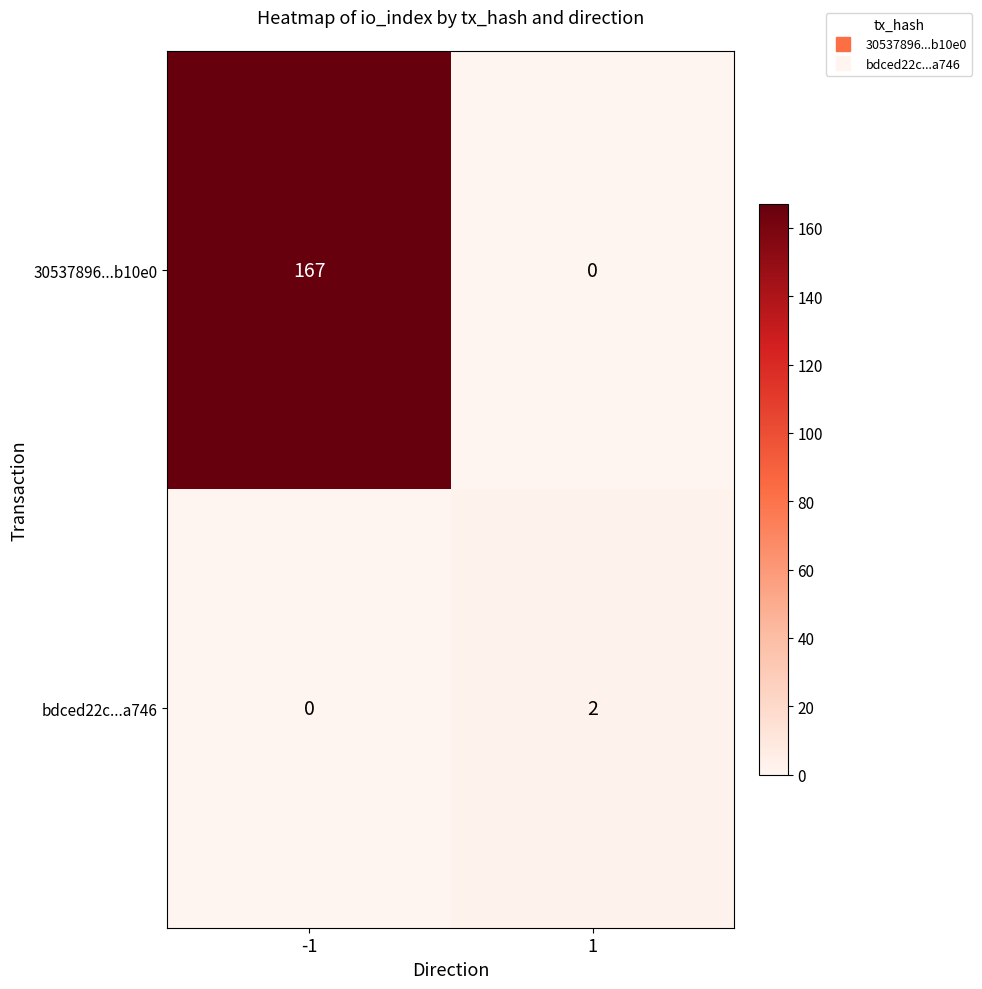

Reading left to right, transcribe all the data shown in this chart.

30537896...b10e0: 167	0
bdced22c...a746: 0	2